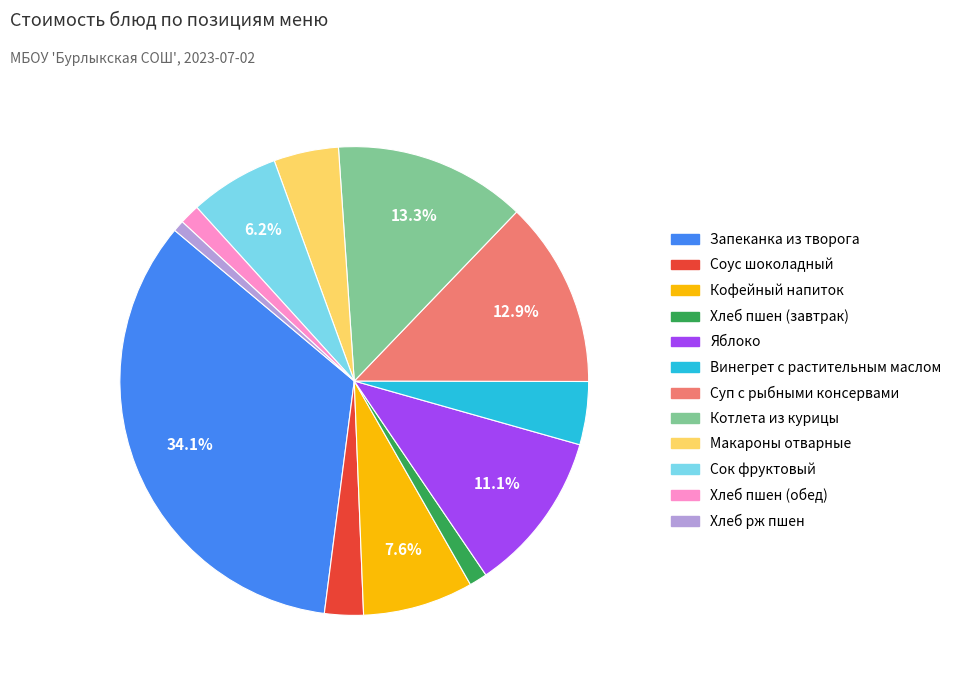

How many slices are in this pie chart?

12